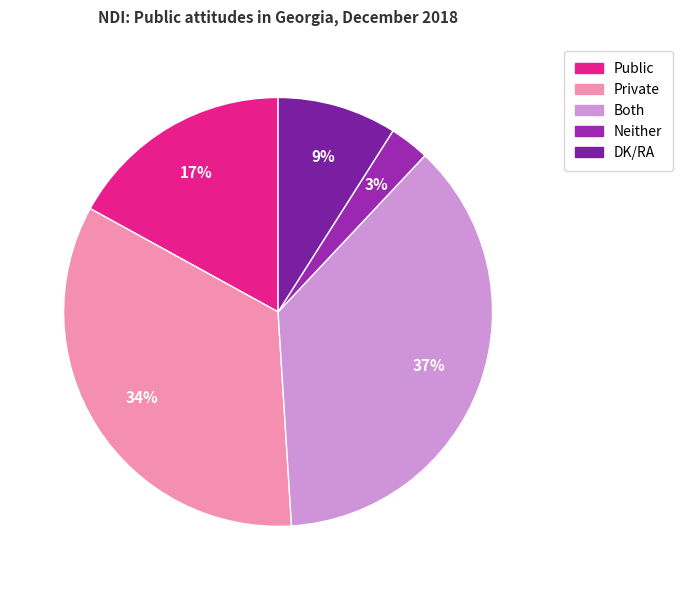

Rank the categories by value from lowest to highest.

Neither, DK/RA, Public, Private, Both